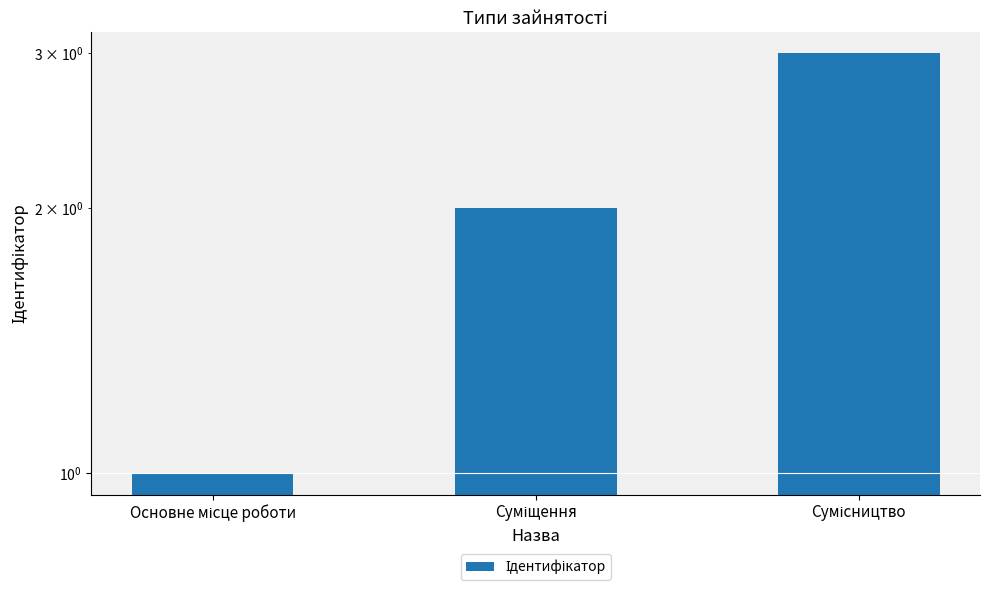

The chart shows a value of 3 at Сумісництво. True or false?

True